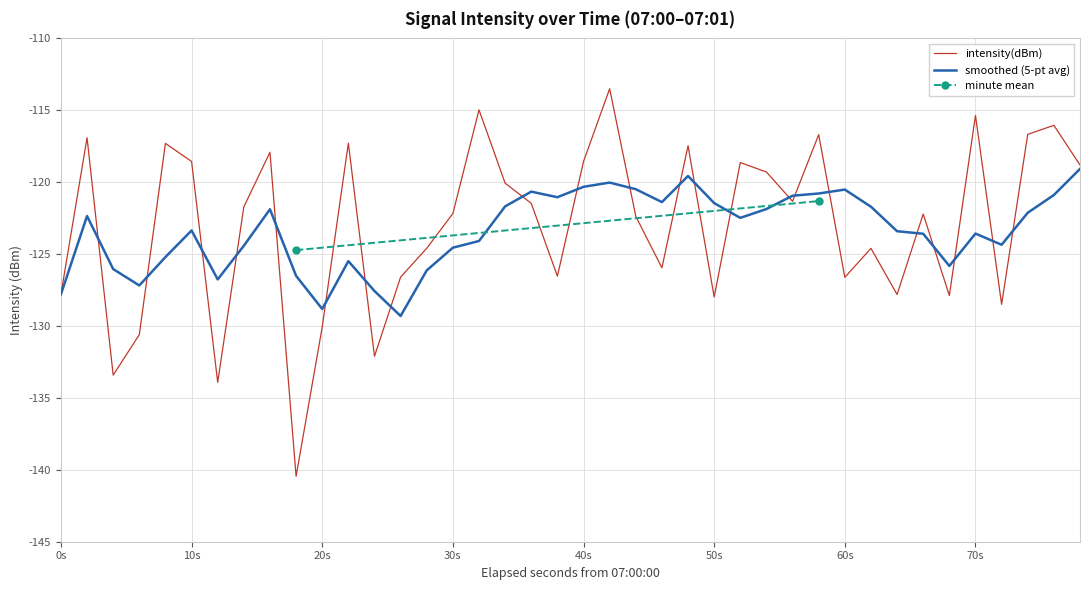

What is the smallest value displayed?

-140.5